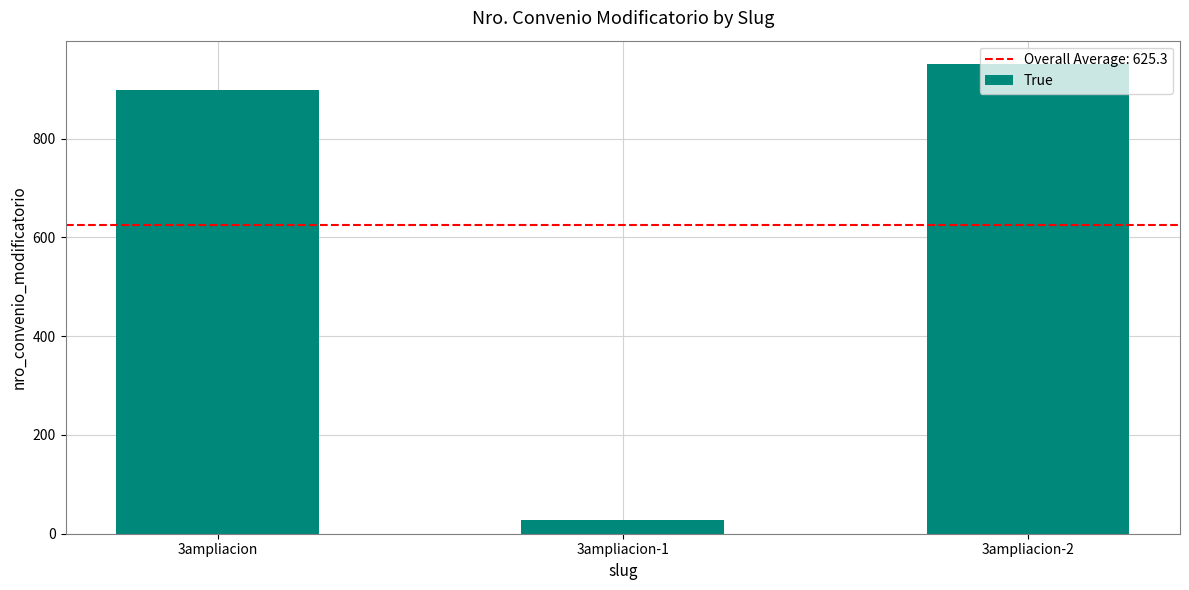

Reading right to left, list all the values displayed in this chart.

951	27	898